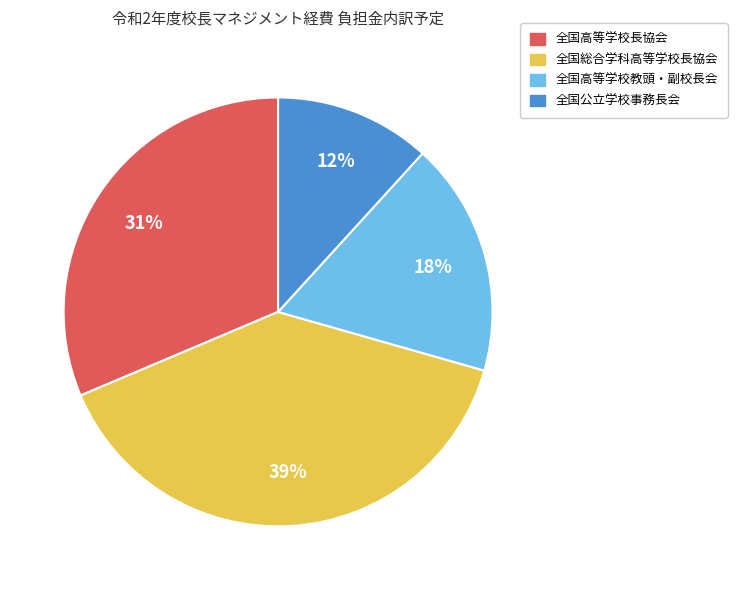

Is it true that 全国総合学科高等学校長協会 is 25% of the pie?

False